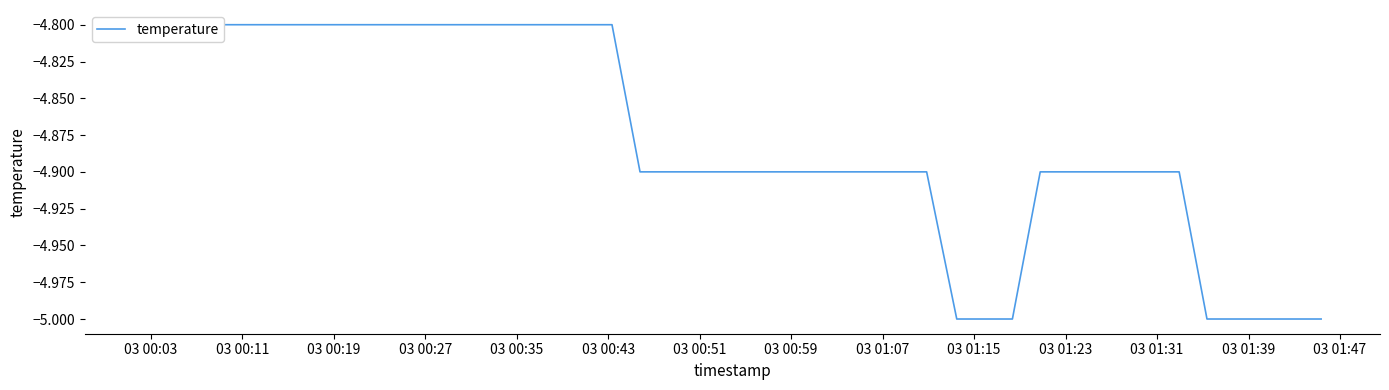

What is the smallest value displayed?

-5.0